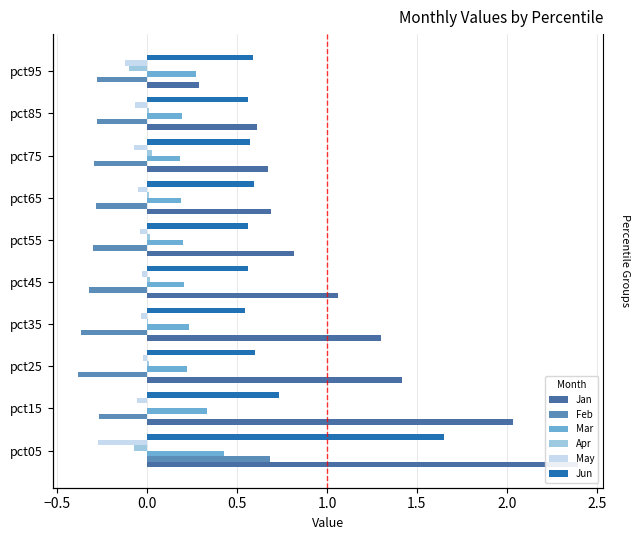

Does the chart contain any negative values?

Yes